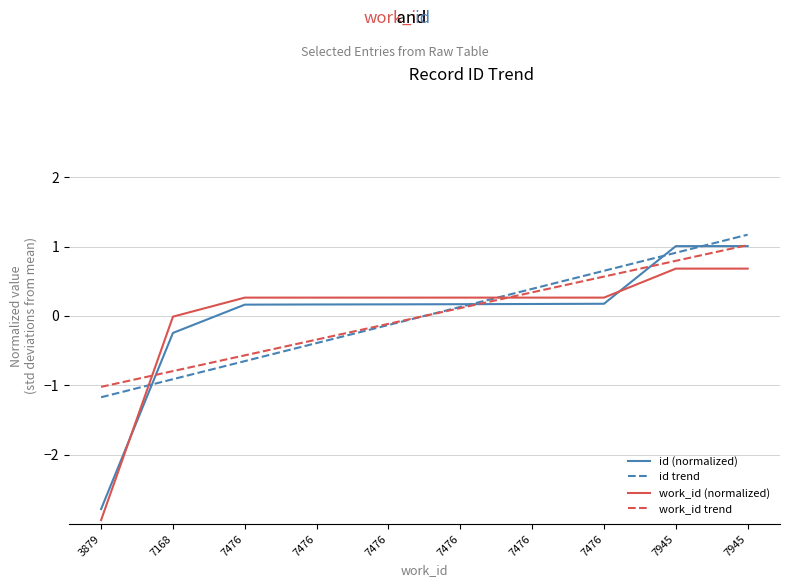

Between which two adjacent categories do id trend and work_id trend first intersect?

7476 and 7476